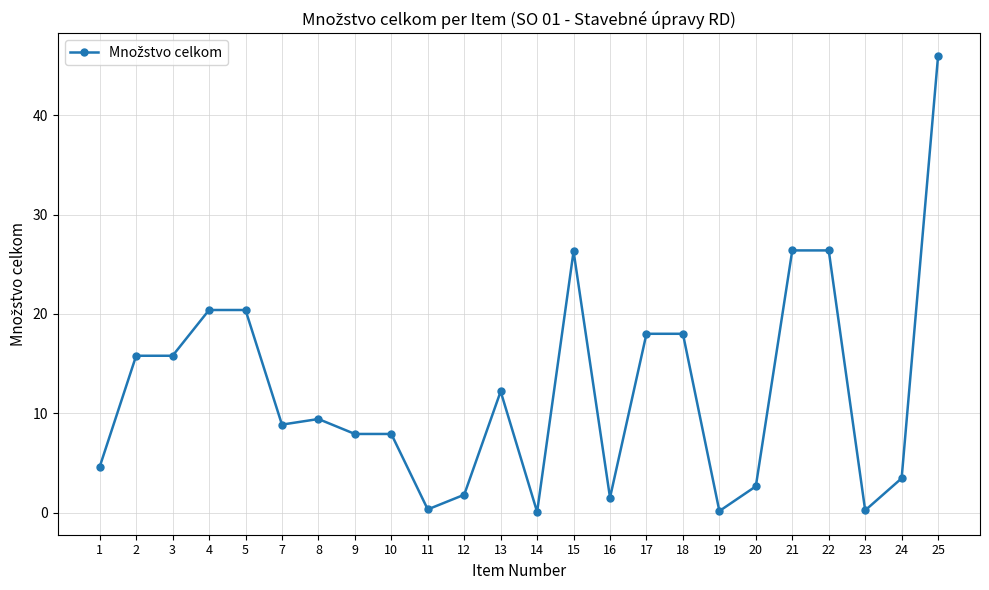

Is it true that the value at 15 is 26.3?

True